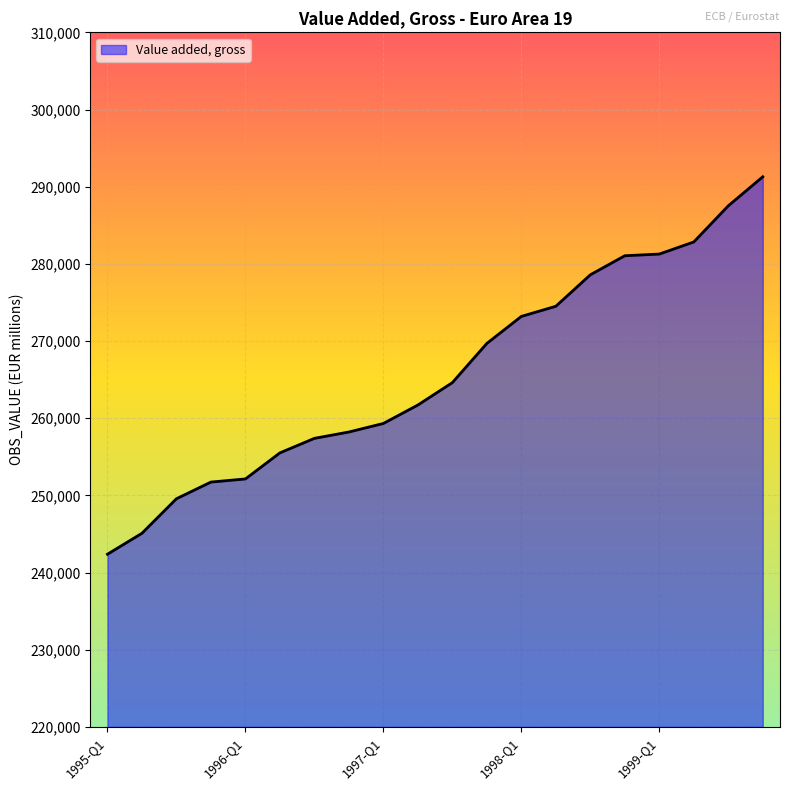

What is the smallest value displayed?

242374.9